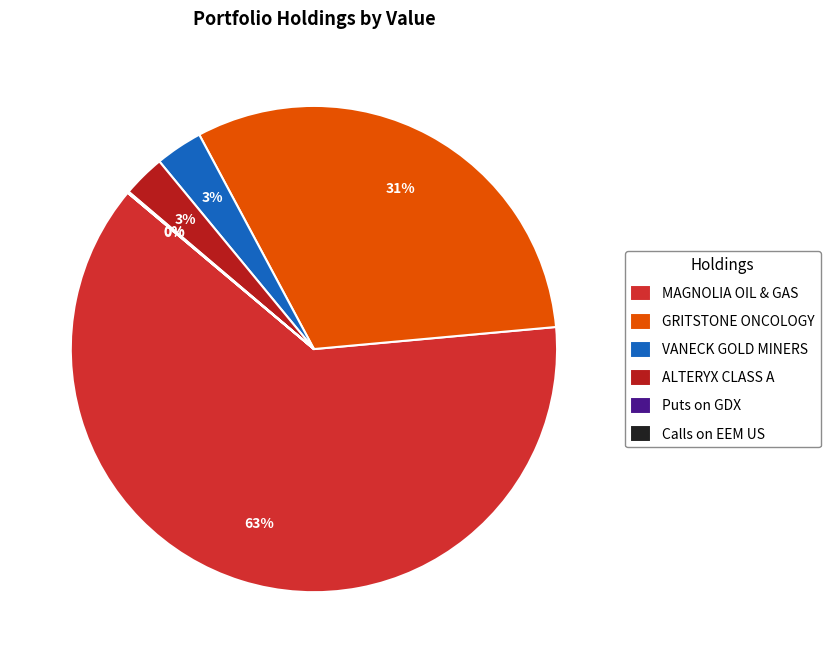

How many slices are in this pie chart?

6